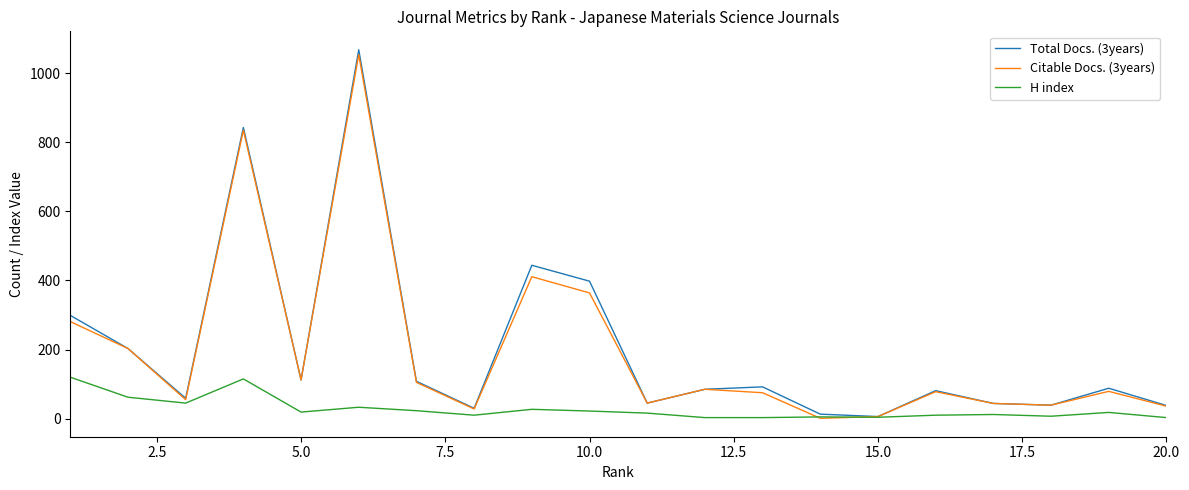

What is the maximum value shown in the chart?

1068